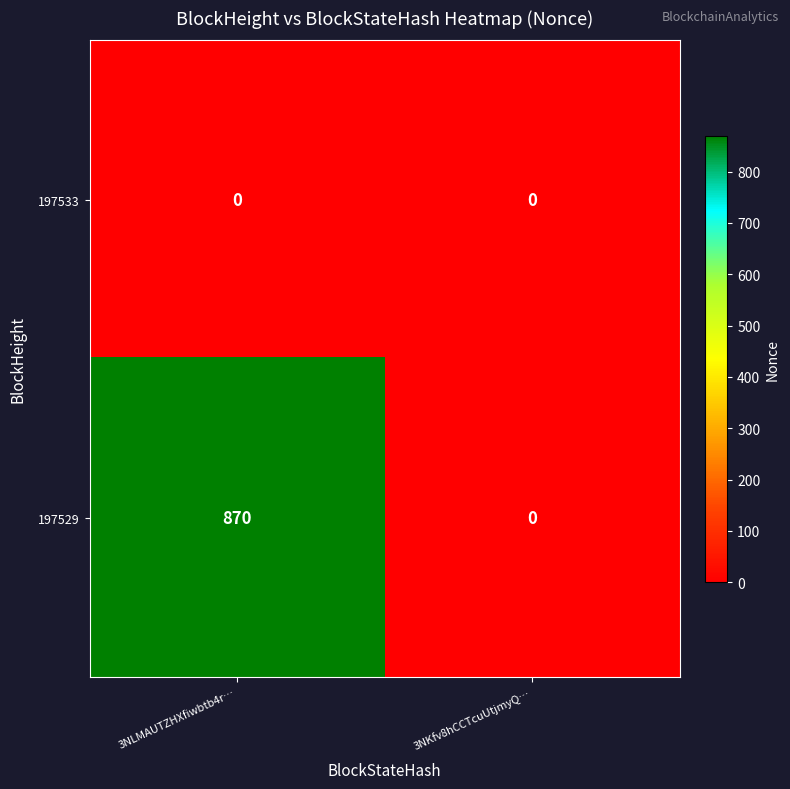

Rank the series by their maximum value, from highest to lowest.

197529, 197533